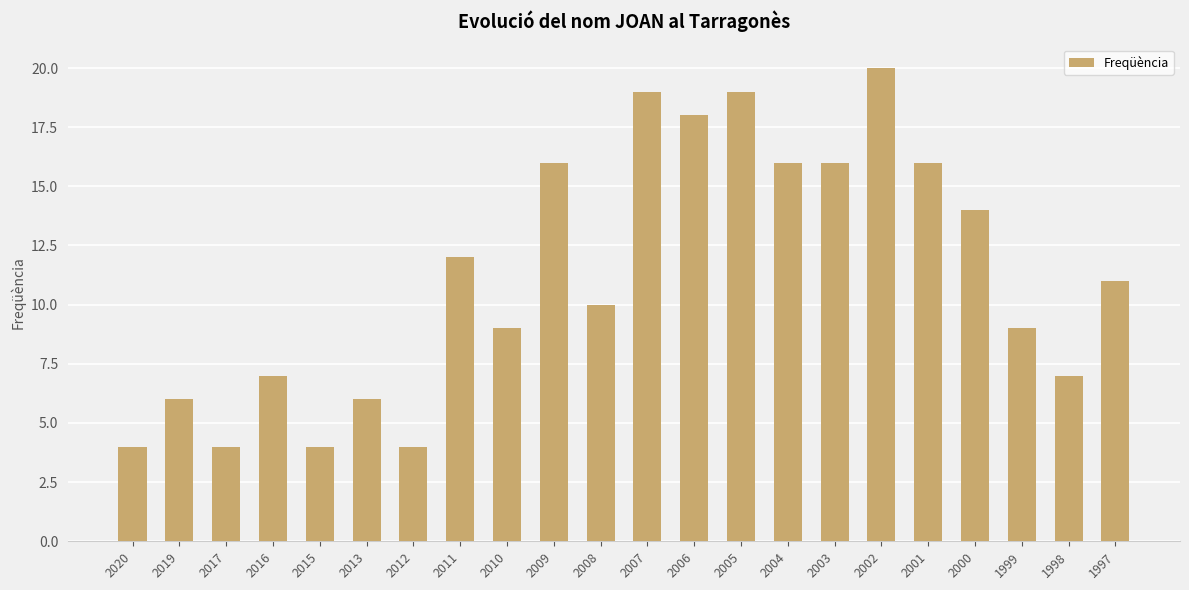

What is the change in value from 2016 to 1999?

+2